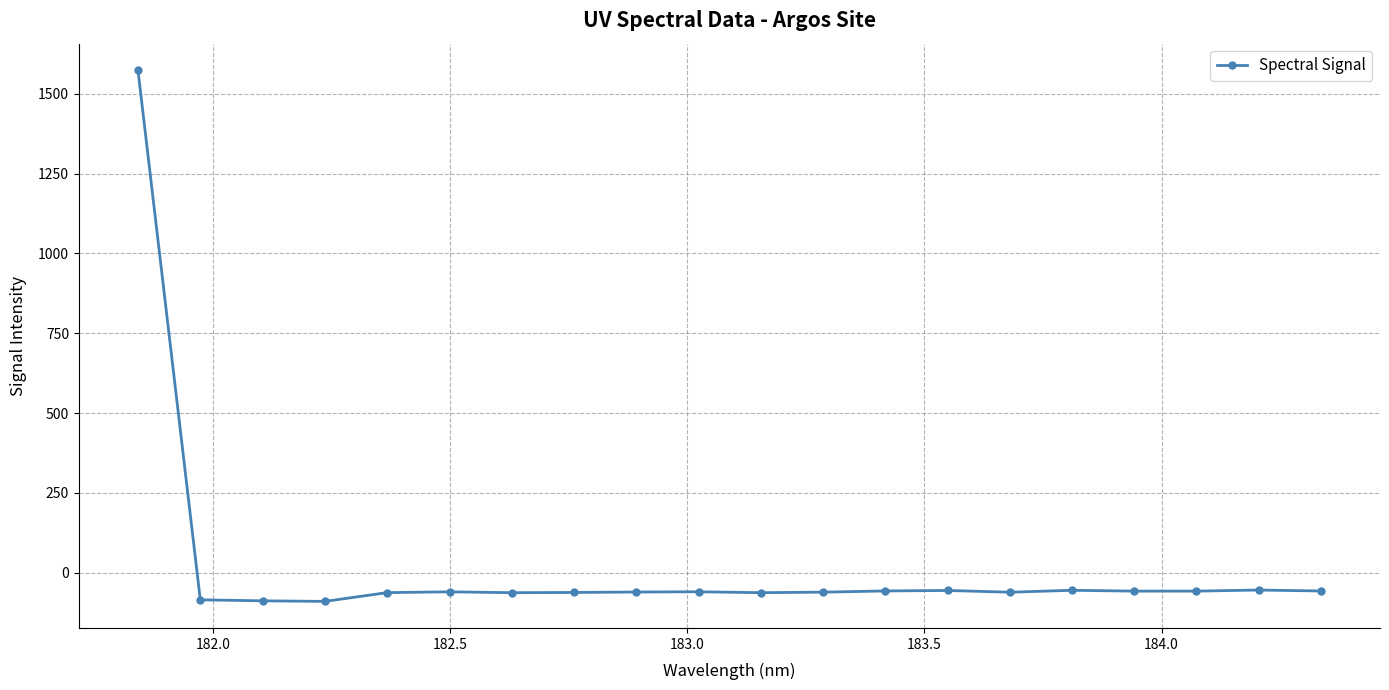

True or false: there are more than 0 points higher than both neighbors.

True